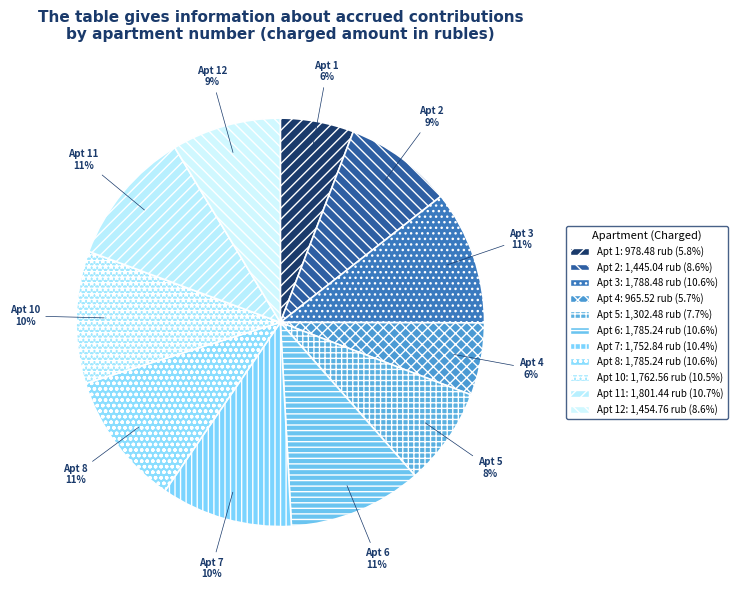

Is there any slice that represents more than half of the pie?

No